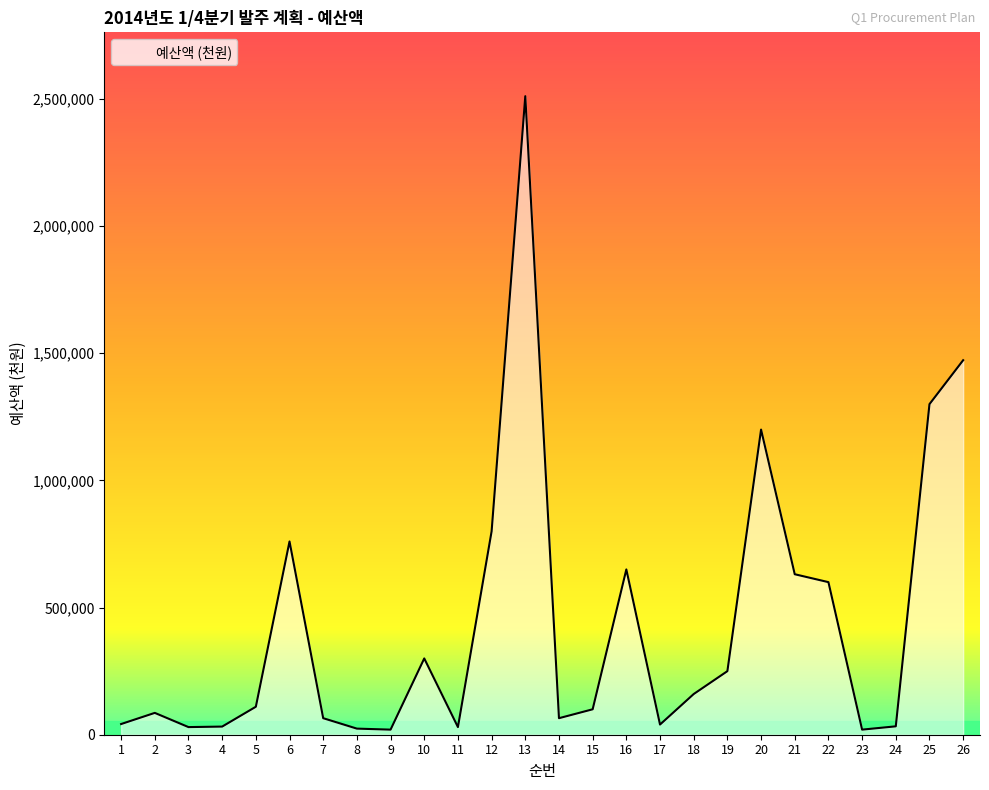

How many categories are shown in the chart?

26